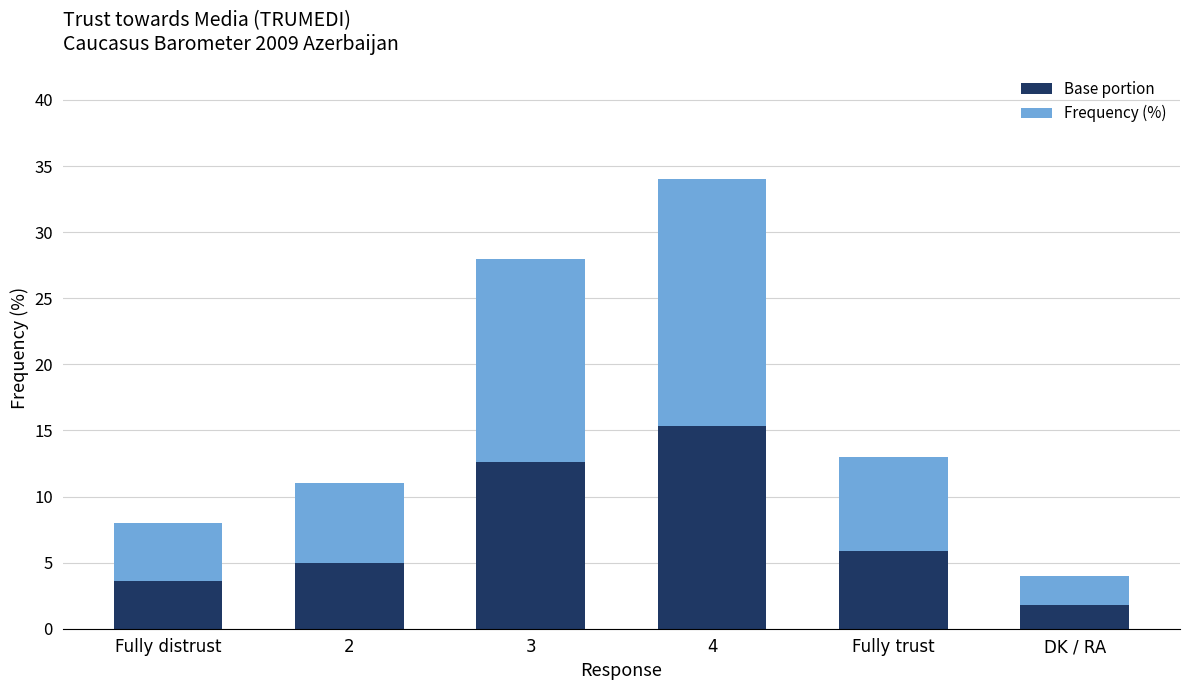

At which category is the sum across all series the highest?

4